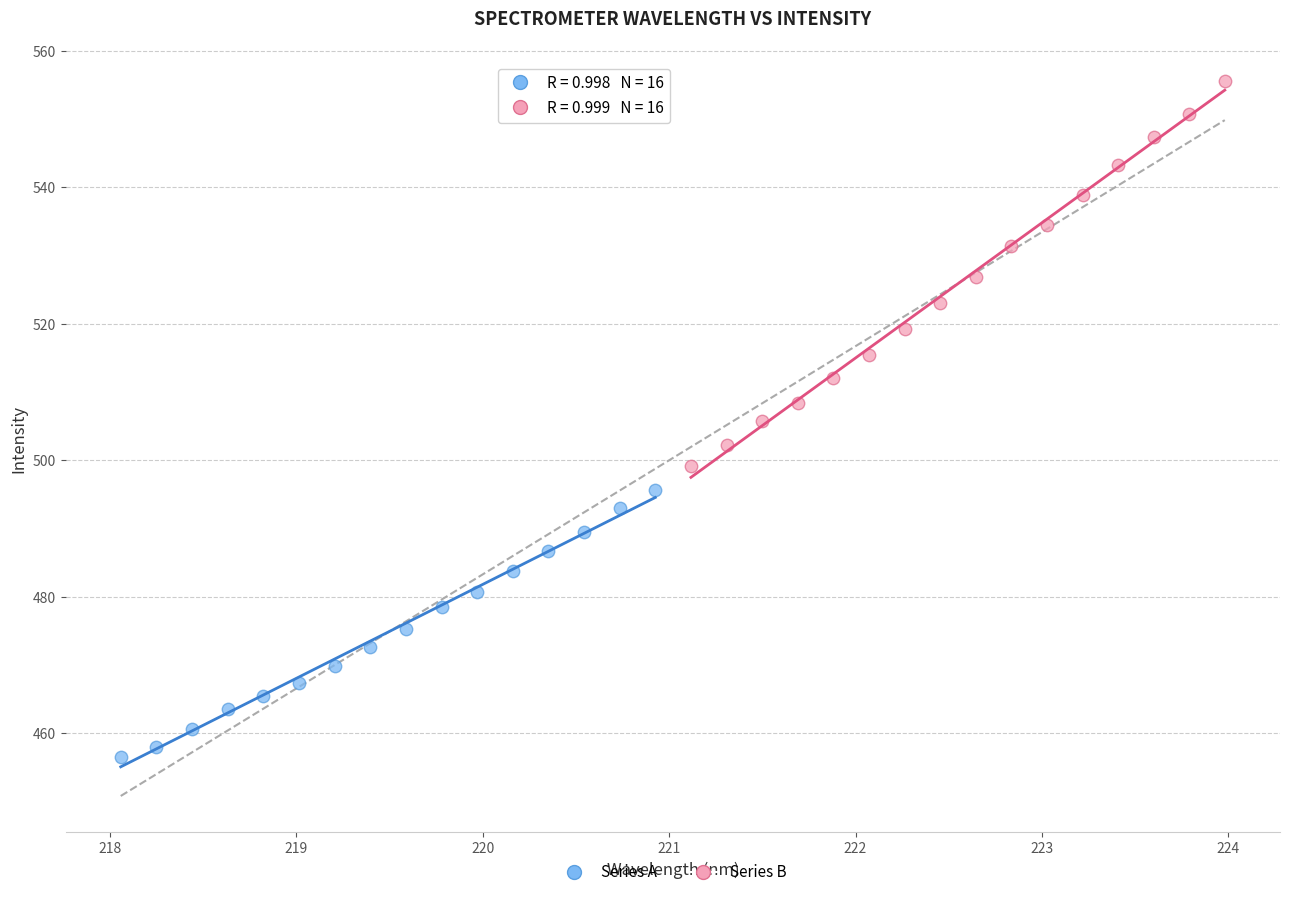

Which series reaches the minimum Y coordinate?

Series A